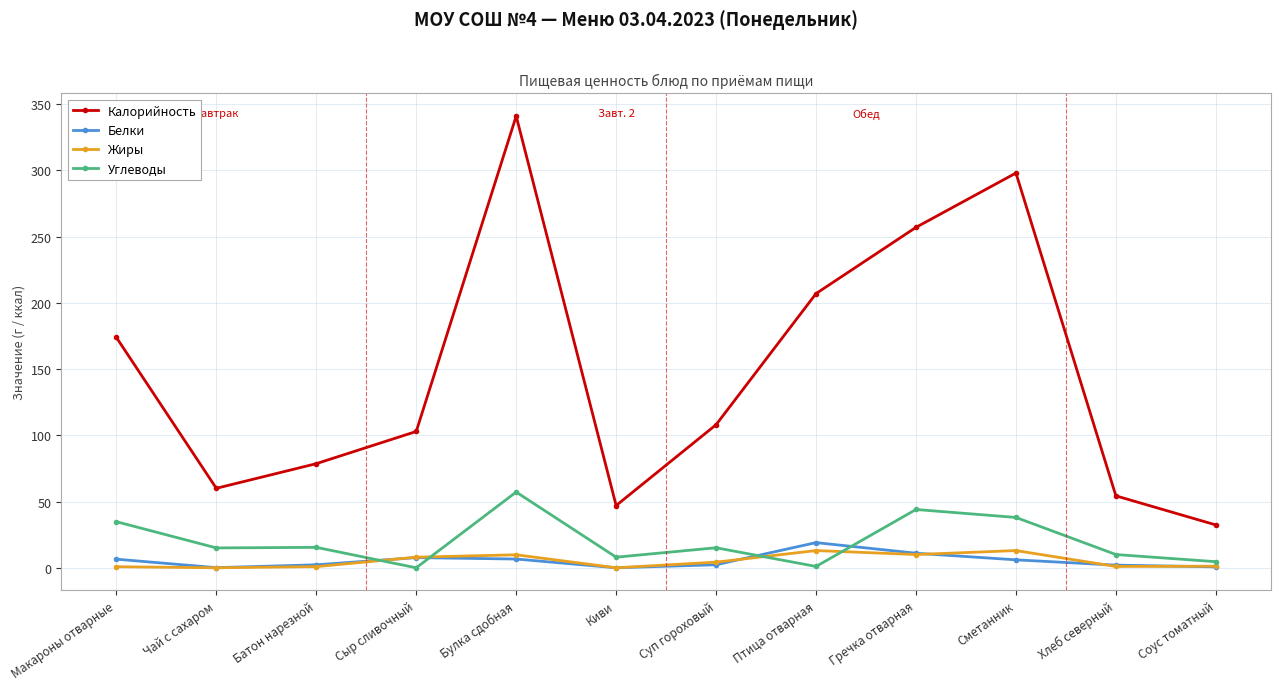

At which category is the sum across all series the highest?

Булка сдобная